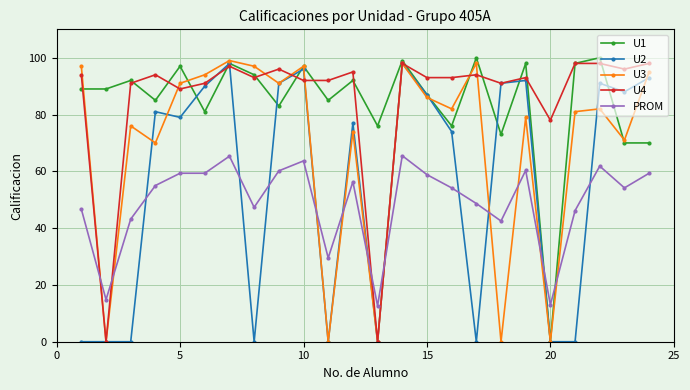

True or false: U2 has more than 1 points higher than both neighbors.

True